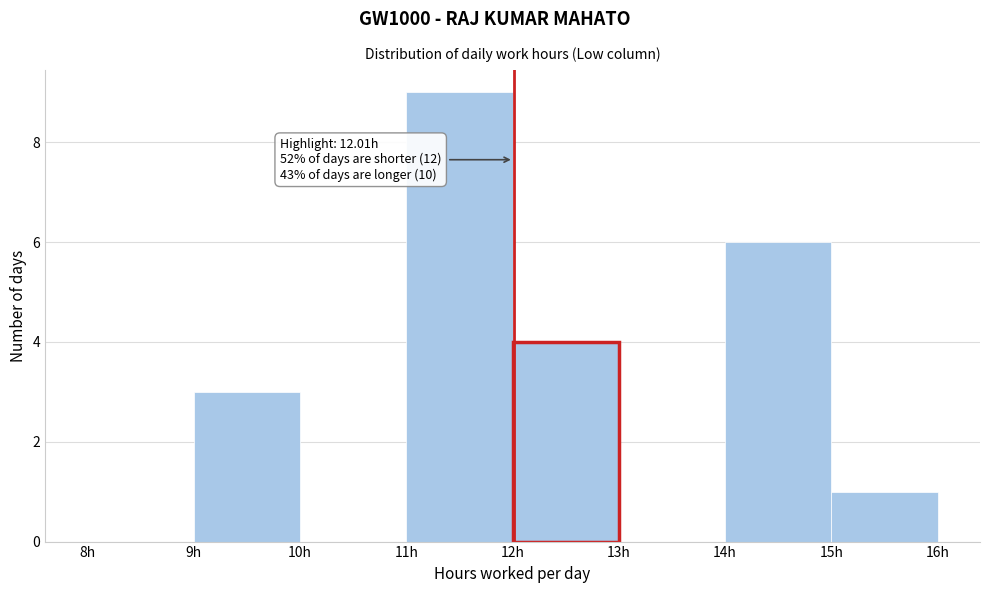

Which range on the x-axis has the tallest bar?

11 to 12